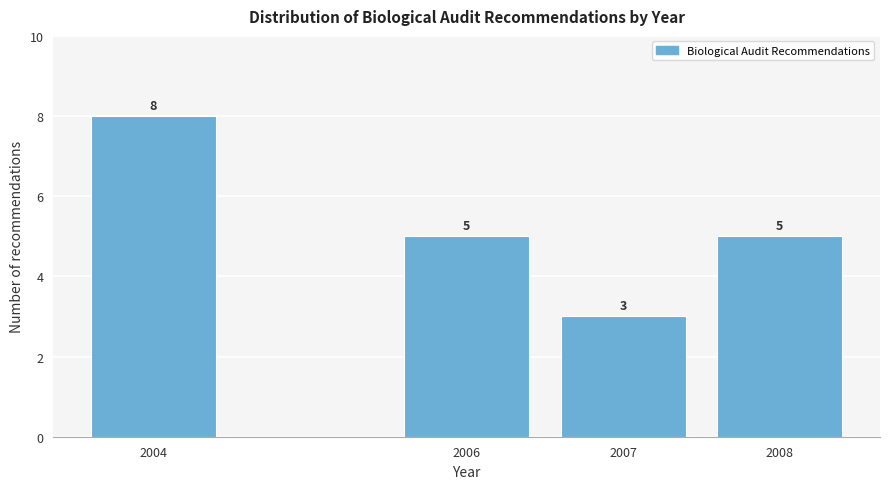

Reading left to right, what are all the values shown in this chart?

2004=8	2006=5	2007=3	2008=5